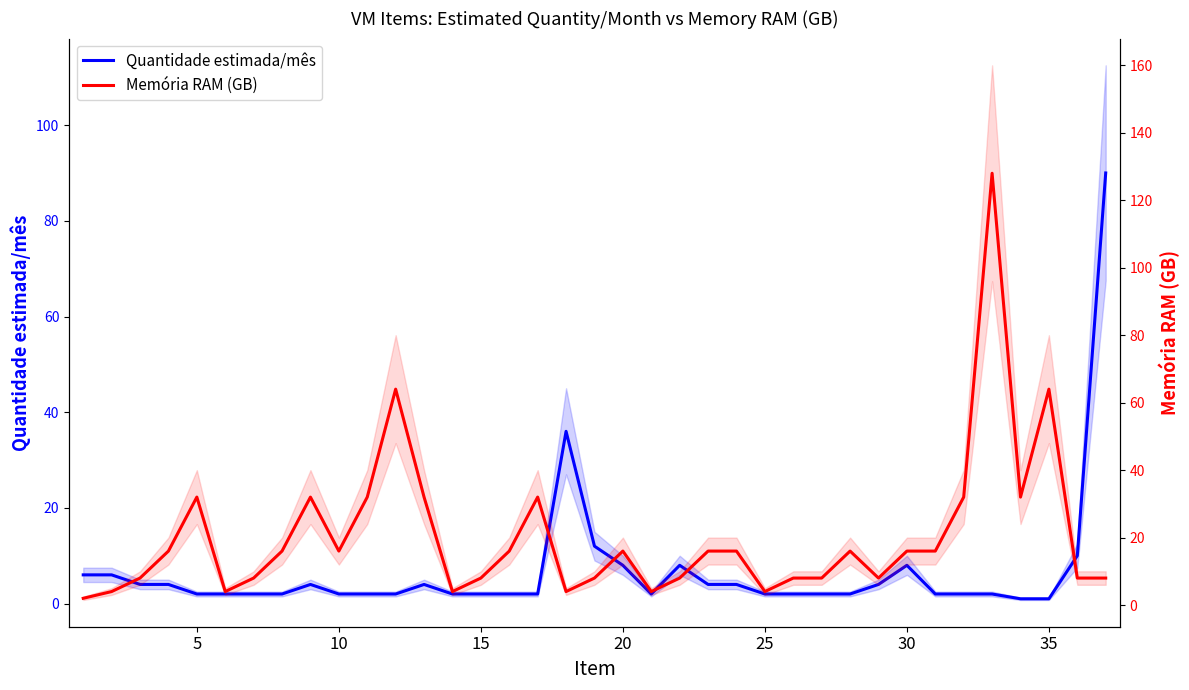

What is the difference between the maximum and second lowest values in the Memória RAM (GB) series?

124